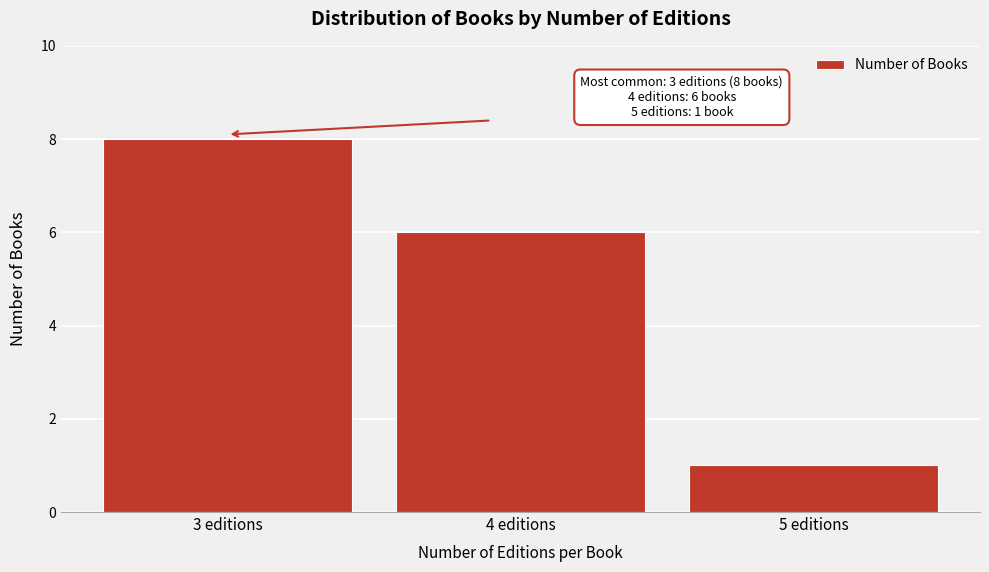

Reading left to right, extract all data points from this chart.

3 editions=8	4 editions=6	5 editions=1